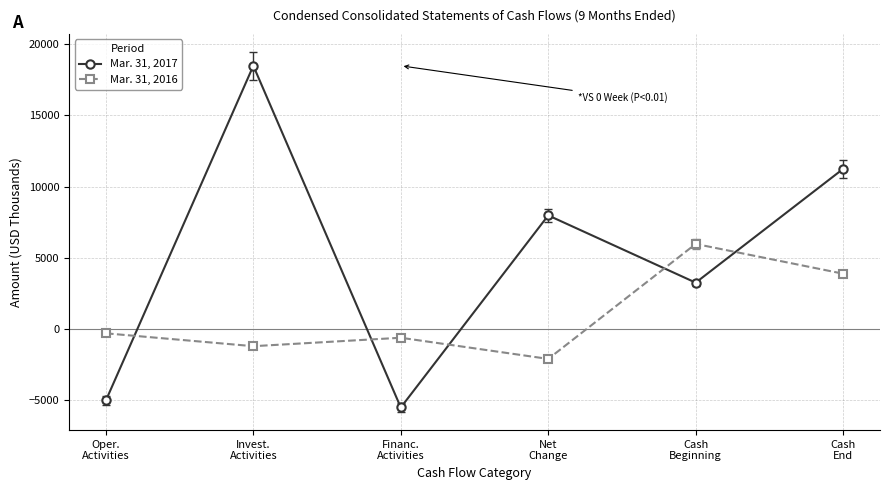

True or false: Mar. 31, 2017 and Mar. 31, 2016 intersect in this chart.

True